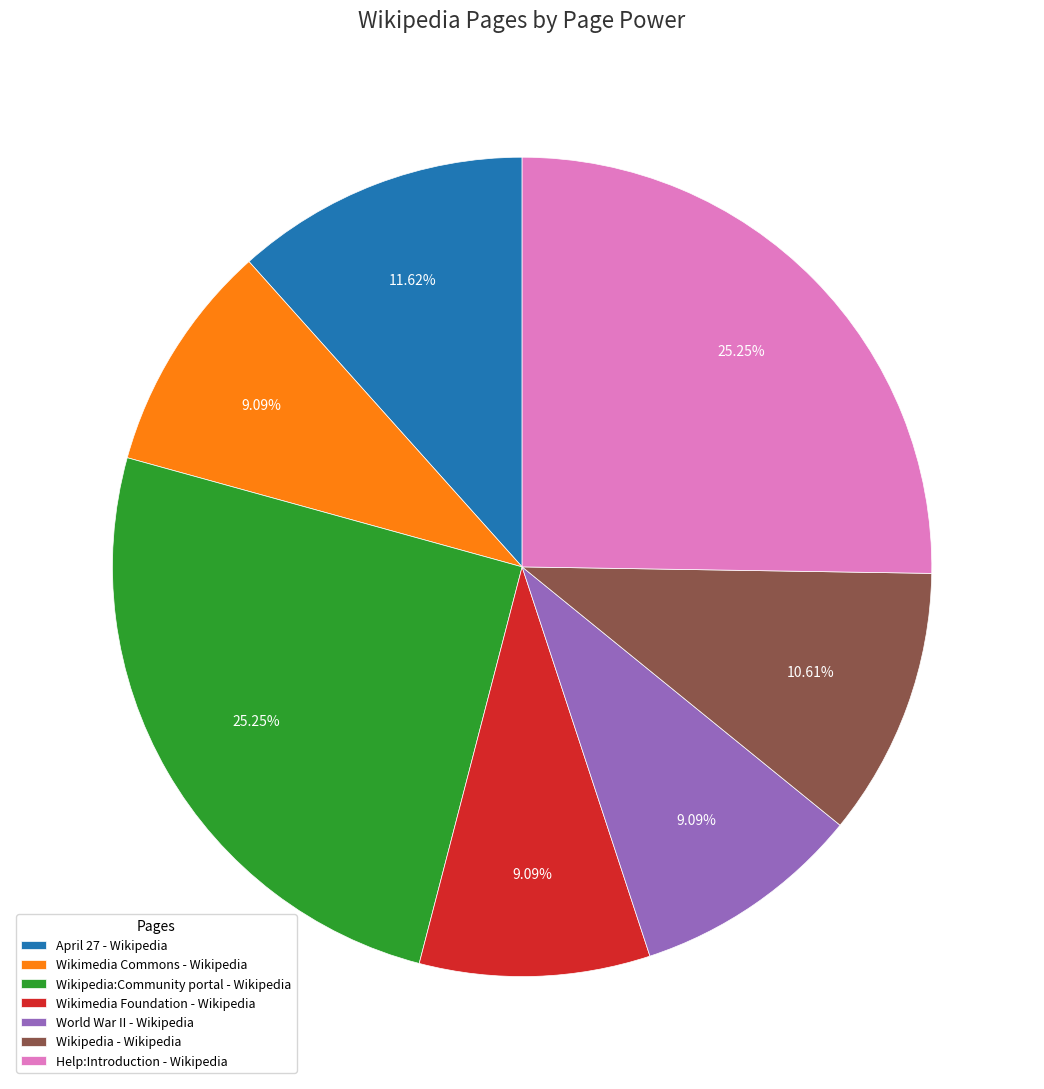

True or false: Wikipedia - Wikipedia accounts for 1% of the total.

False